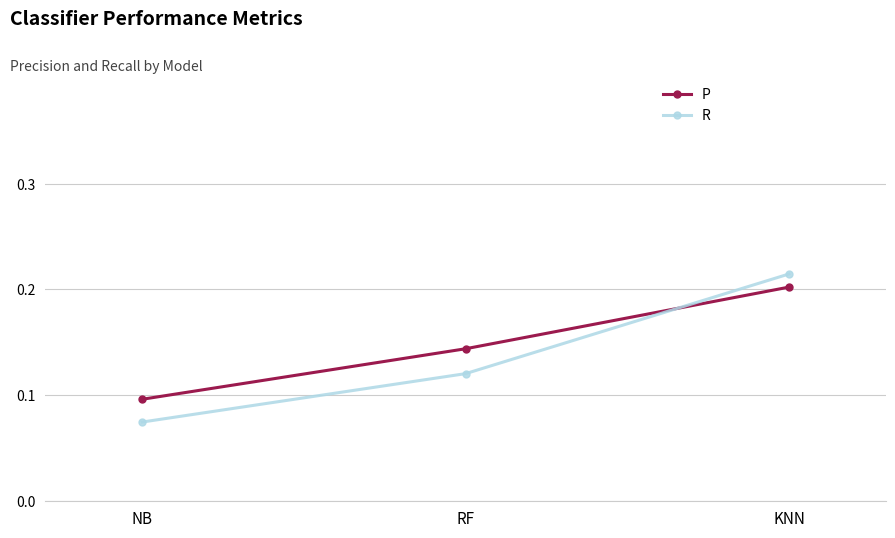

What are all the series names shown in the legend?

P, R